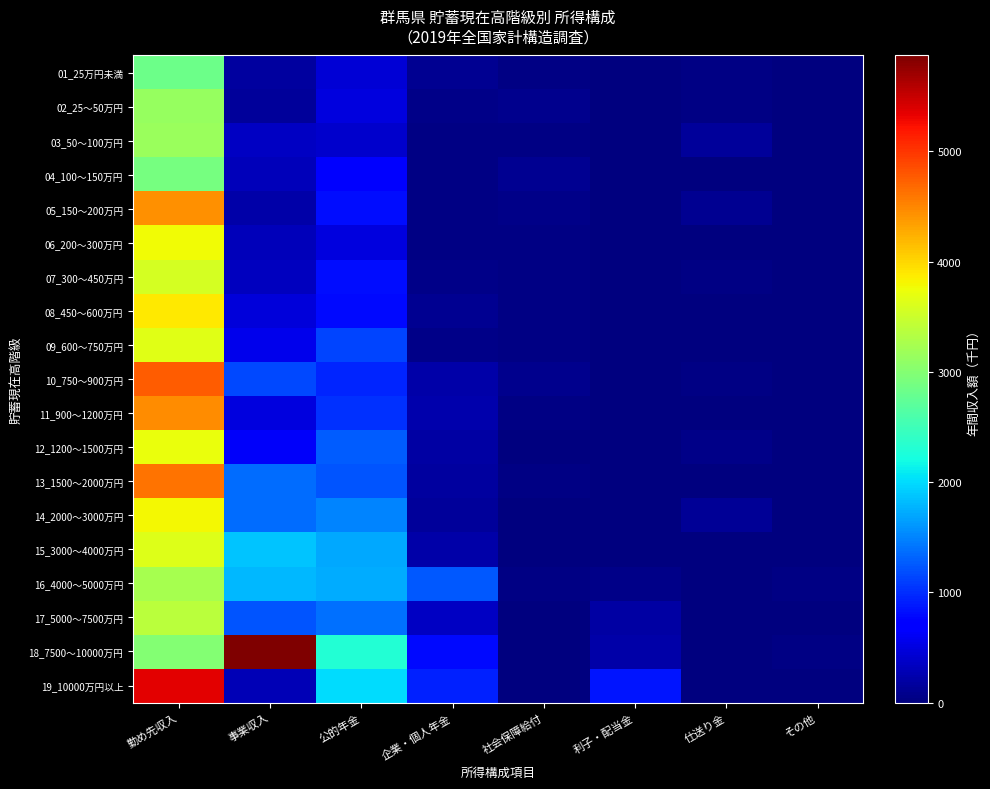

Which series has the widest spread of values?

18_7500～10000万円